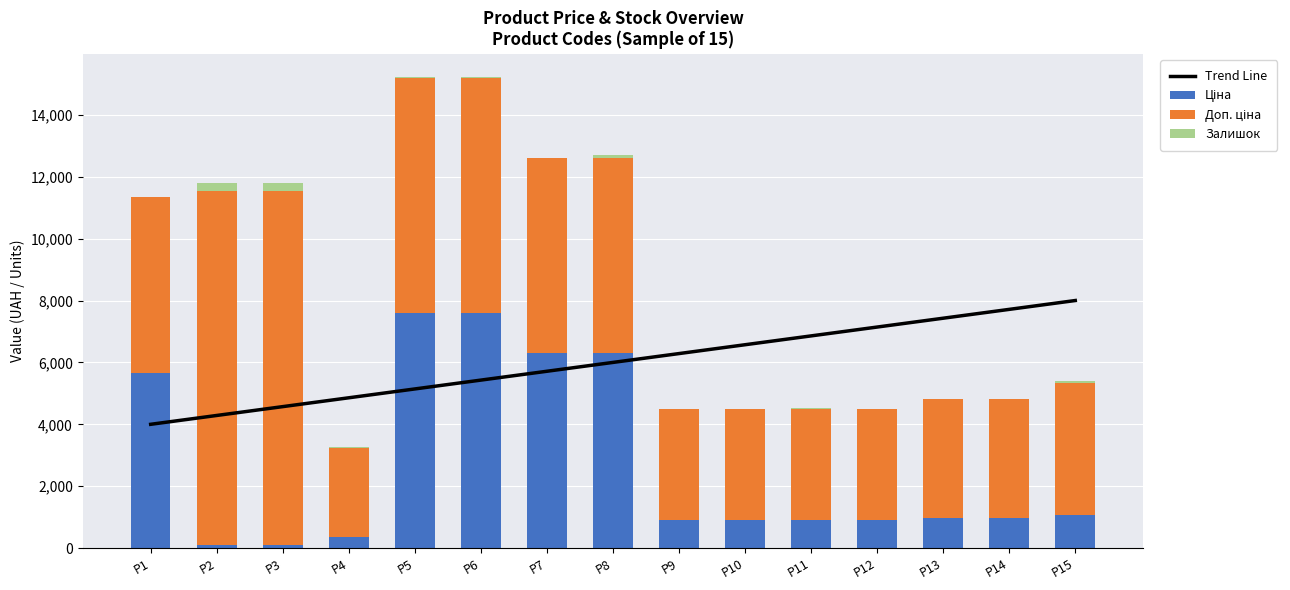

Reading right to left, extract all data points from this chart.

Trend Line: P15=8000.0	P14=7714.3	P13=7428.6	P12=7142.9	P11=6857.1	P10=6571.4	P9=6285.7	P8=6000.0	P7=5714.3	P6=5428.6	P5=5142.9	P4=4857.1	P3=4571.4	P2=4285.7	P1=4000.0
Ціна: P15=1069.8	P14=963.5	P13=963.5	P12=895.9	P11=895.9	P10=895.9	P9=895.9	P8=6308.8	P7=6308.8	P6=7596.5	P5=7596.5	P4=359.9	P3=114.1	P2=114.1	P1=5673.8
Доп. ціна: P15=4279.1	P14=3854.0	P13=3854.0	P12=3583.6	P11=3583.6	P10=3583.6	P9=3583.6	P8=6308.8	P7=6308.8	P6=7596.5	P5=7596.5	P4=2878.8	P3=11410.0	P2=11410.0	P1=5673.8
Залишок: P15=54.0	P14=6.0	P13=8.0	P12=9.0	P11=43.0	P10=6.0	P9=7.0	P8=74.0	P7=0.0	P6=21.0	P5=20.0	P4=15.0	P3=290.0	P2=260.0	P1=2.0